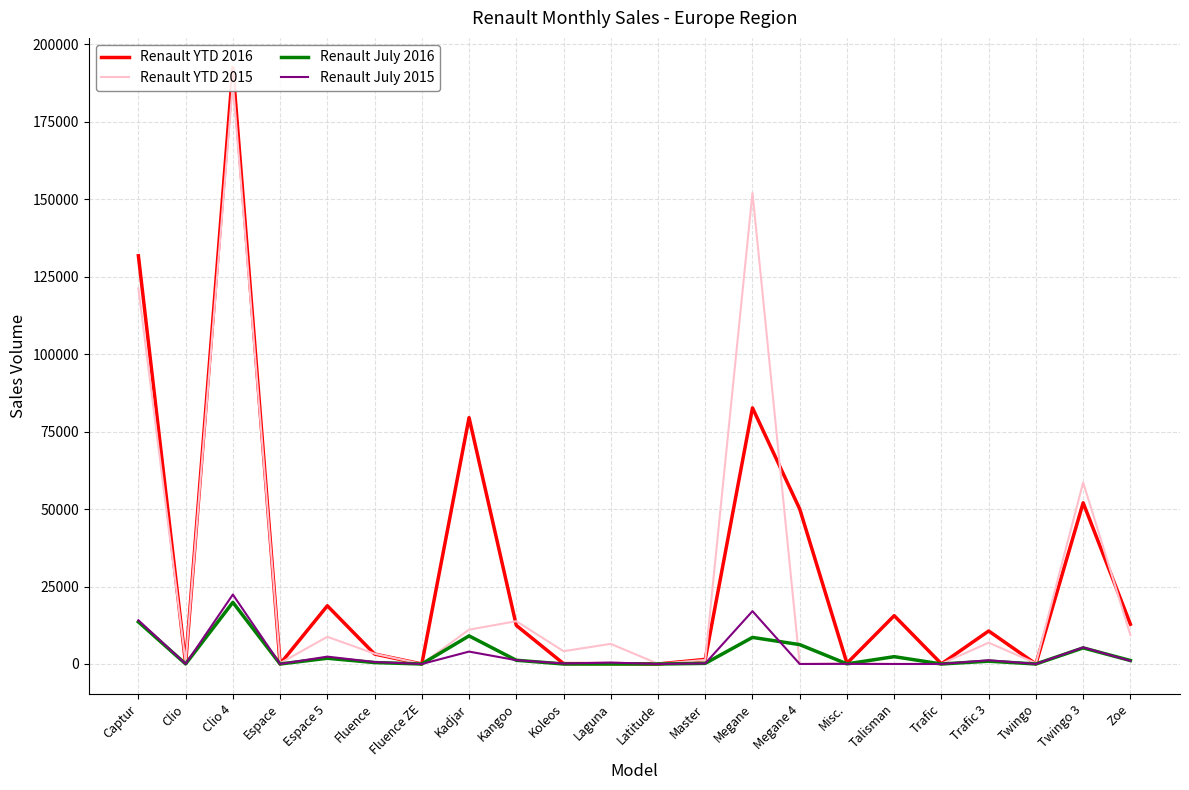

Which series has the widest spread of values?

Renault YTD 2016